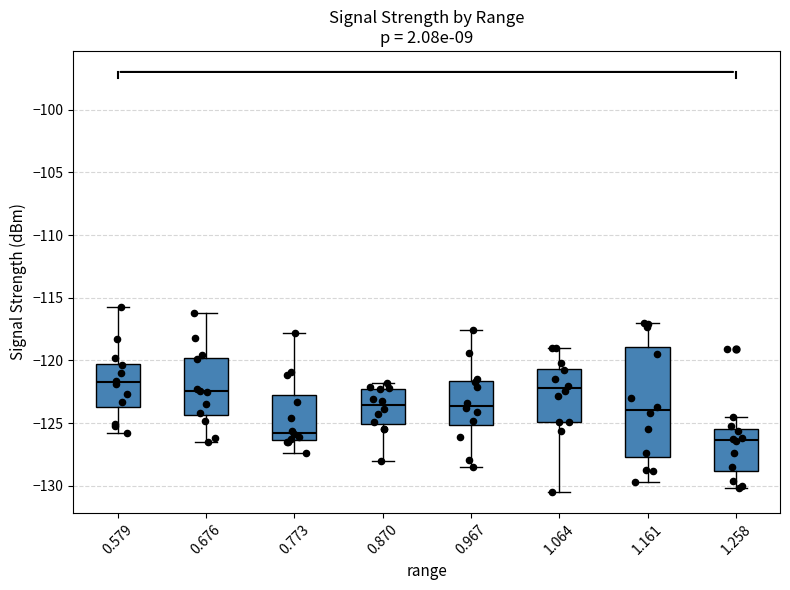

Reading left to right, read every box against the y-axis: the position of its median line, the range the box covers, and the ends of its whiskers. The values are not printed on the chart, so give them approximately, as read against the axis.

0.579: median -121.5, box -123.5 to -120.0, whiskers -126.0 to -115.5
0.676: median -122.5, box -124.5 to -120.0, whiskers -126.5 to -116.0
0.773: median -125.5, box -126.5 to -123.0, whiskers -127.5 to -118.0
0.870: median -123.5, box -125.0 to -122.5, whiskers -128.0 to -122.0
0.967: median -123.5, box -125.0 to -121.5, whiskers -128.5 to -117.5
1.064: median -122.0, box -125.0 to -120.5, whiskers -130.5 to -119.0
1.161: median -124.0, box -127.5 to -119.0, whiskers -129.5 to -117.0
1.258: median -126.5, box -129.0 to -125.5, whiskers -130.0 to -124.5